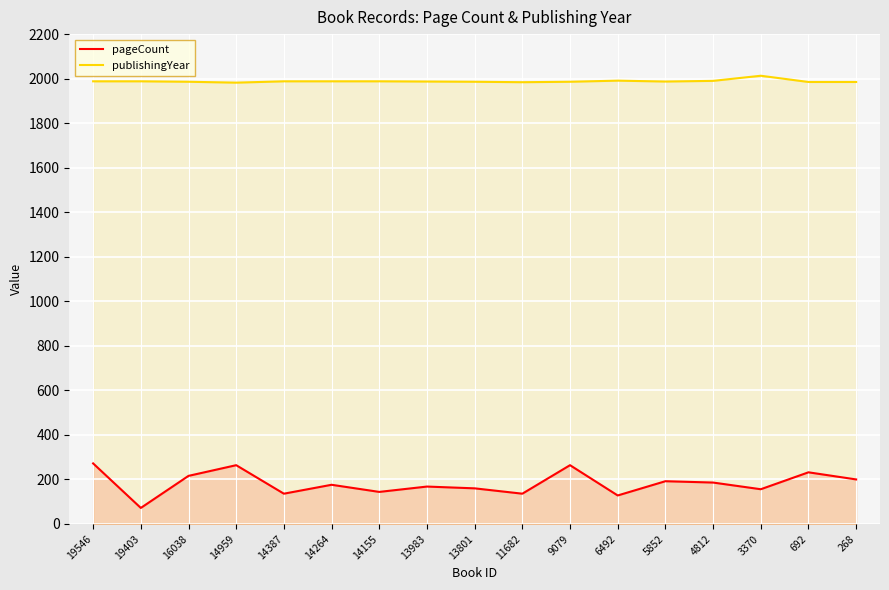

How many lines are shown in the chart?

2